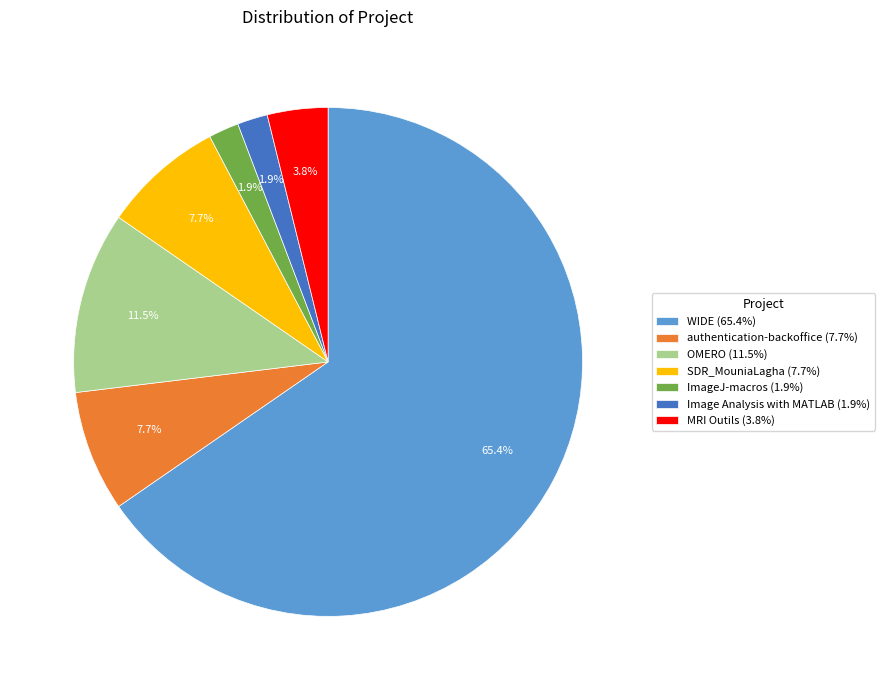

Which slice is the largest?

WIDE